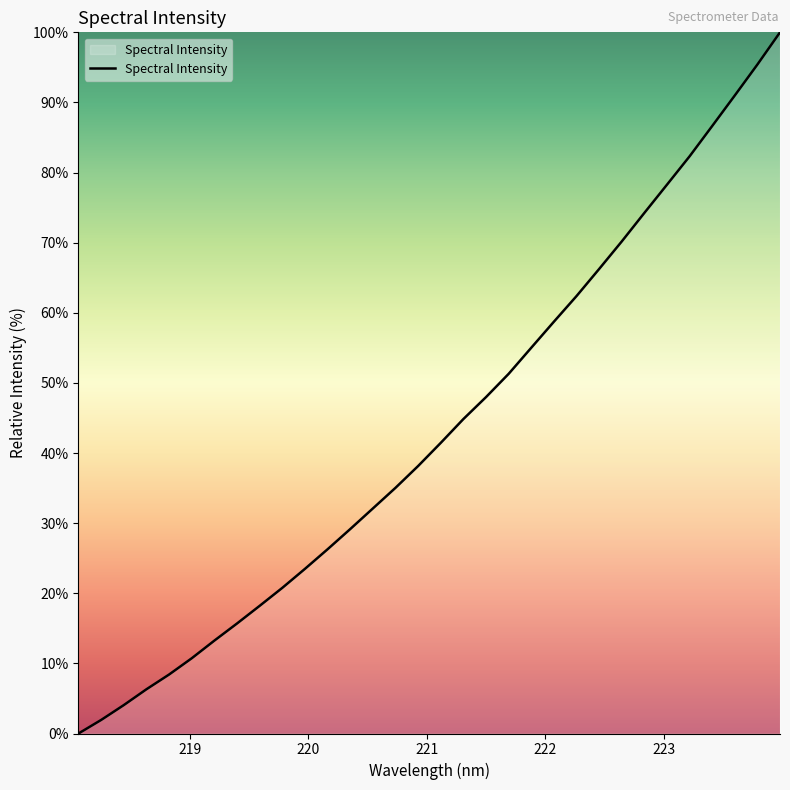

What is the maximum value shown in the chart?

100.0